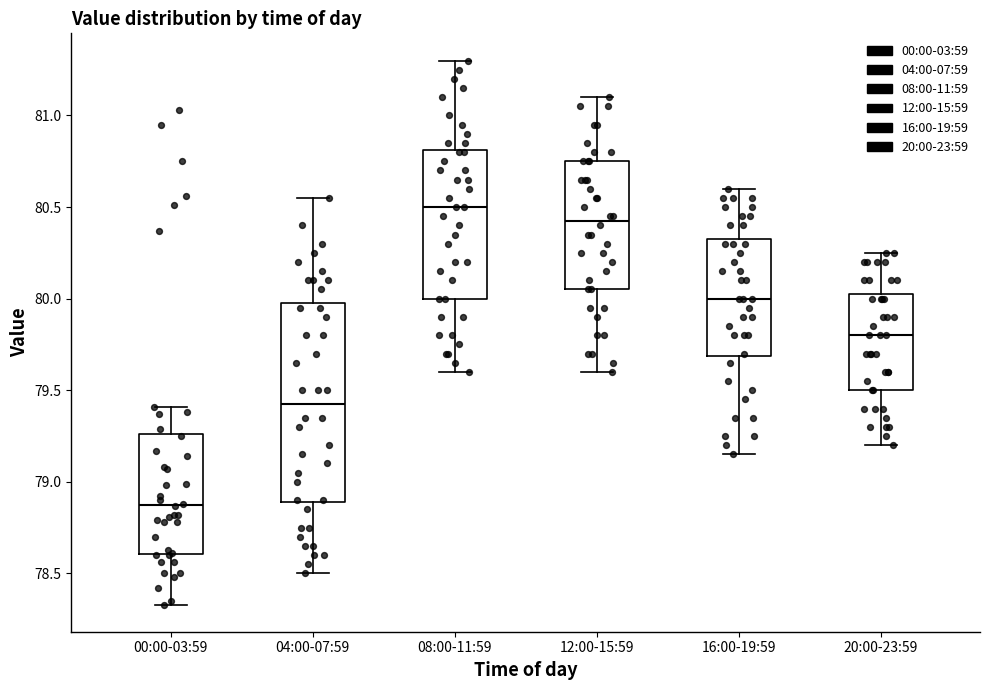

Which box has the lowest median line?

00:00-03:59